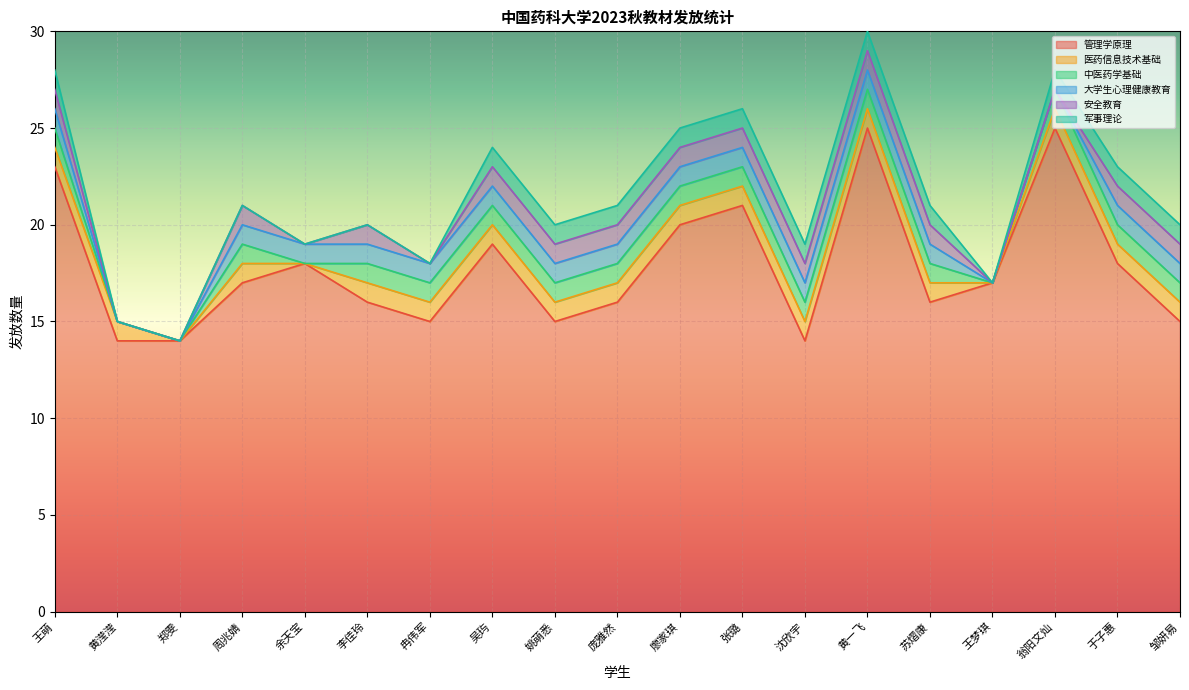

Is it true that 军事理论 equals 1 at 于子惠?

False